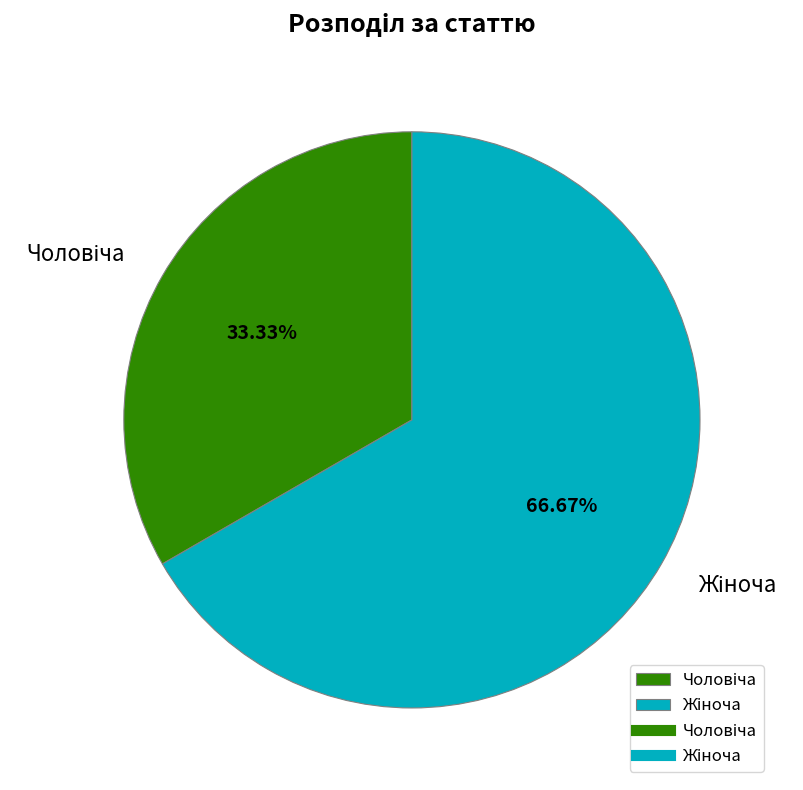

Count the number of slices in the pie.

2